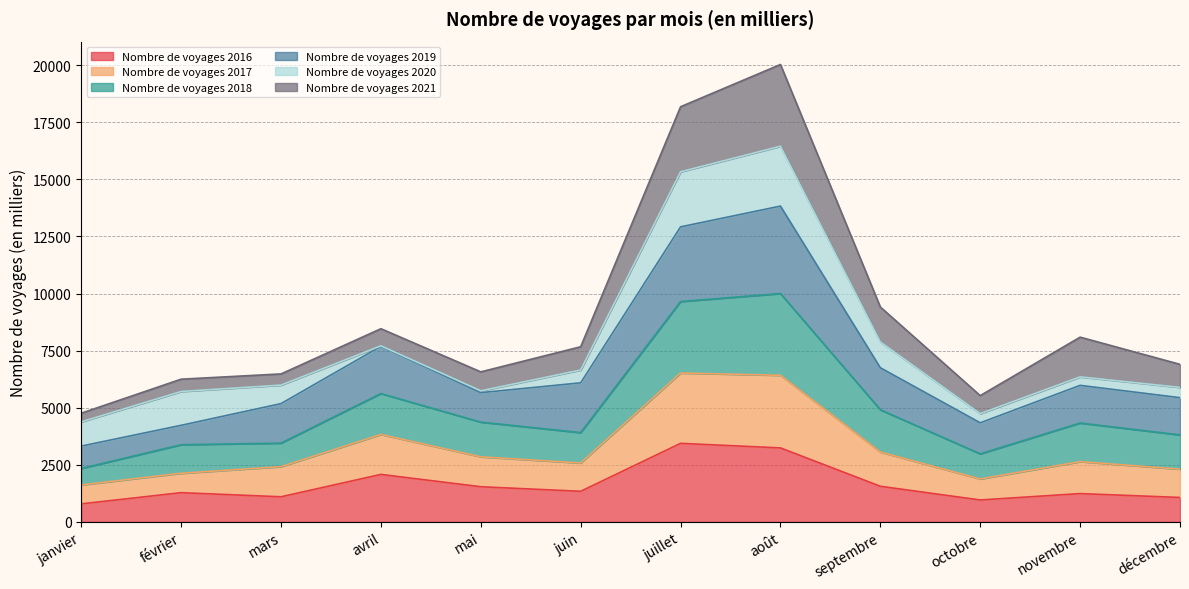

What is the total value across all series at septembre?

9410